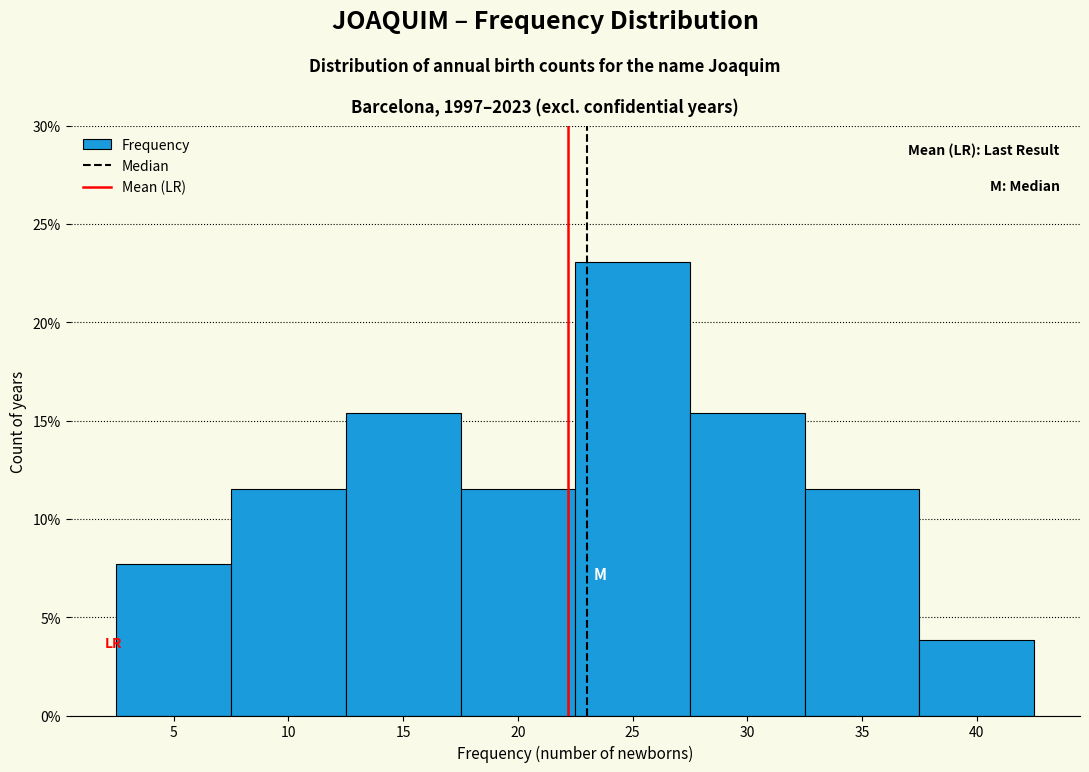

Which range on the x-axis has the tallest bar?

22.5 to 27.5